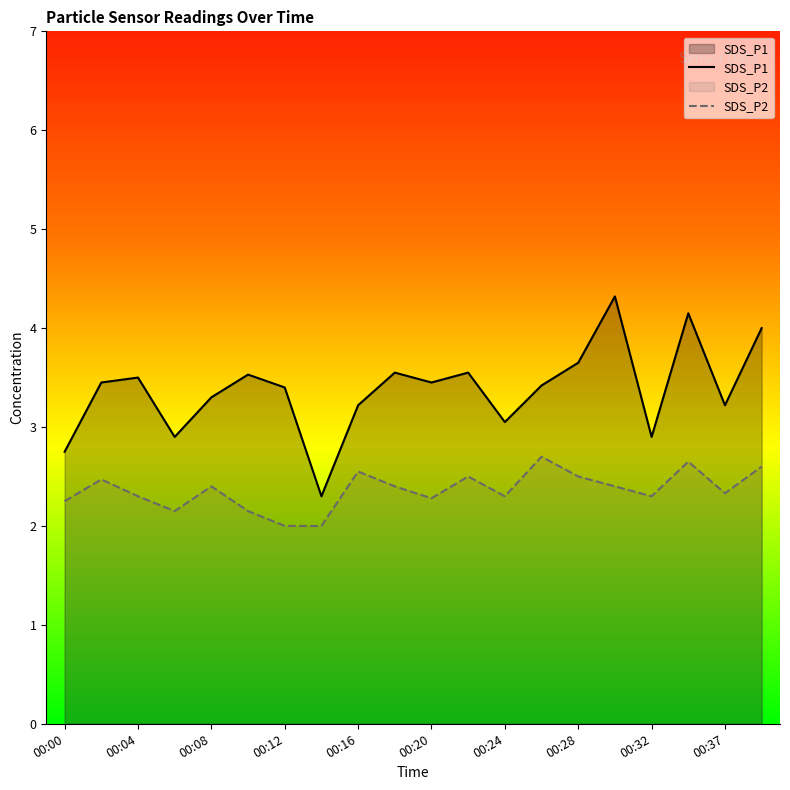

At which label is SDS_P2 closest to 2?

00:12